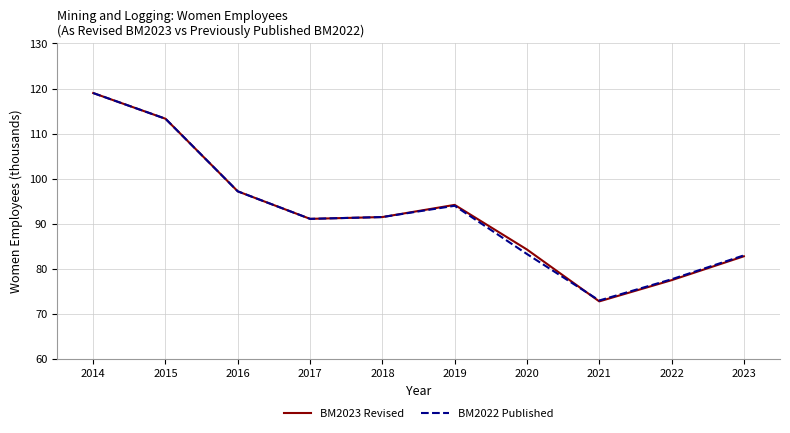

At which category is the sum across all series the highest?

2014